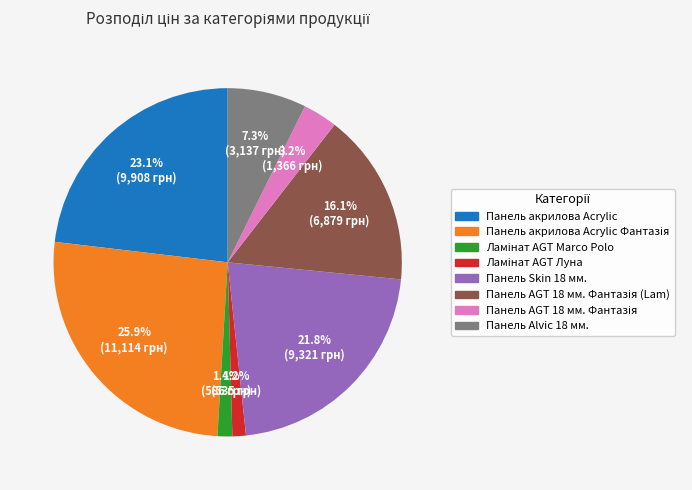

Is there any slice that represents more than half of the pie?

No